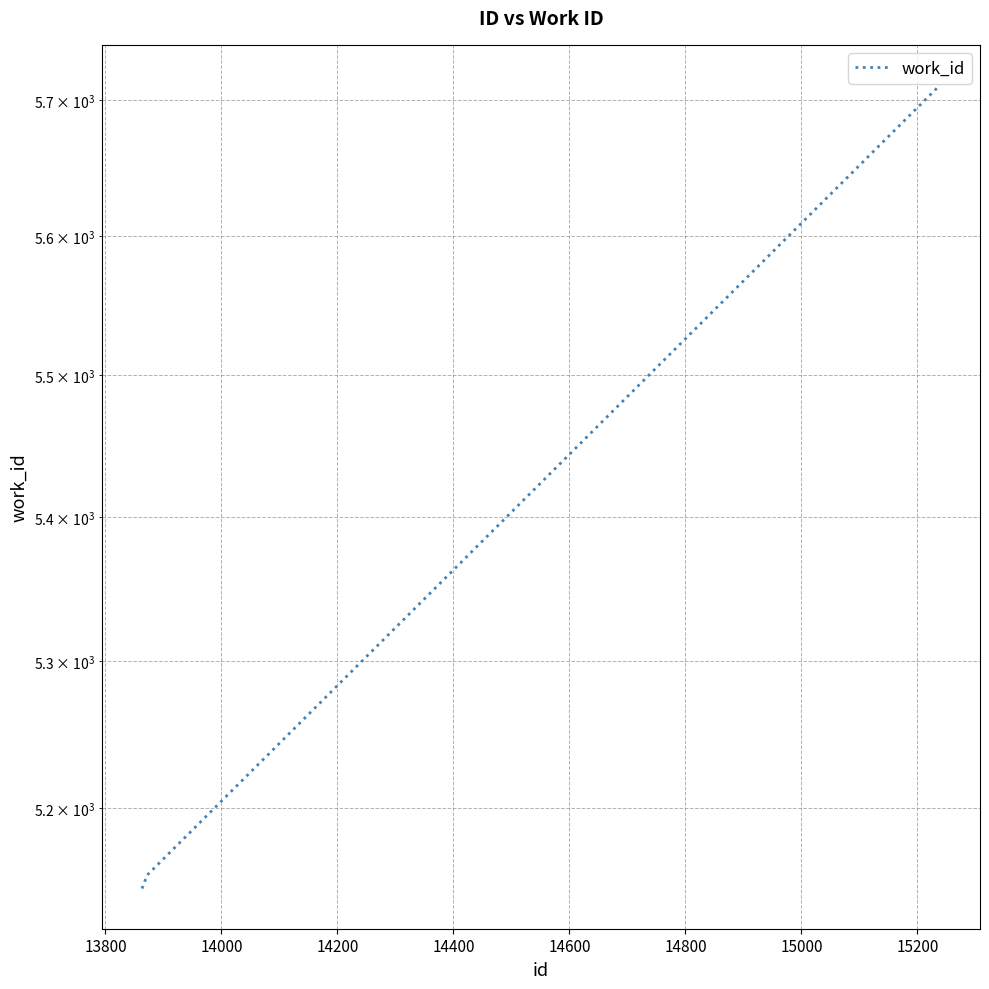

Reading left to right, transcribe all the data shown in this chart.

5146	5155	5711